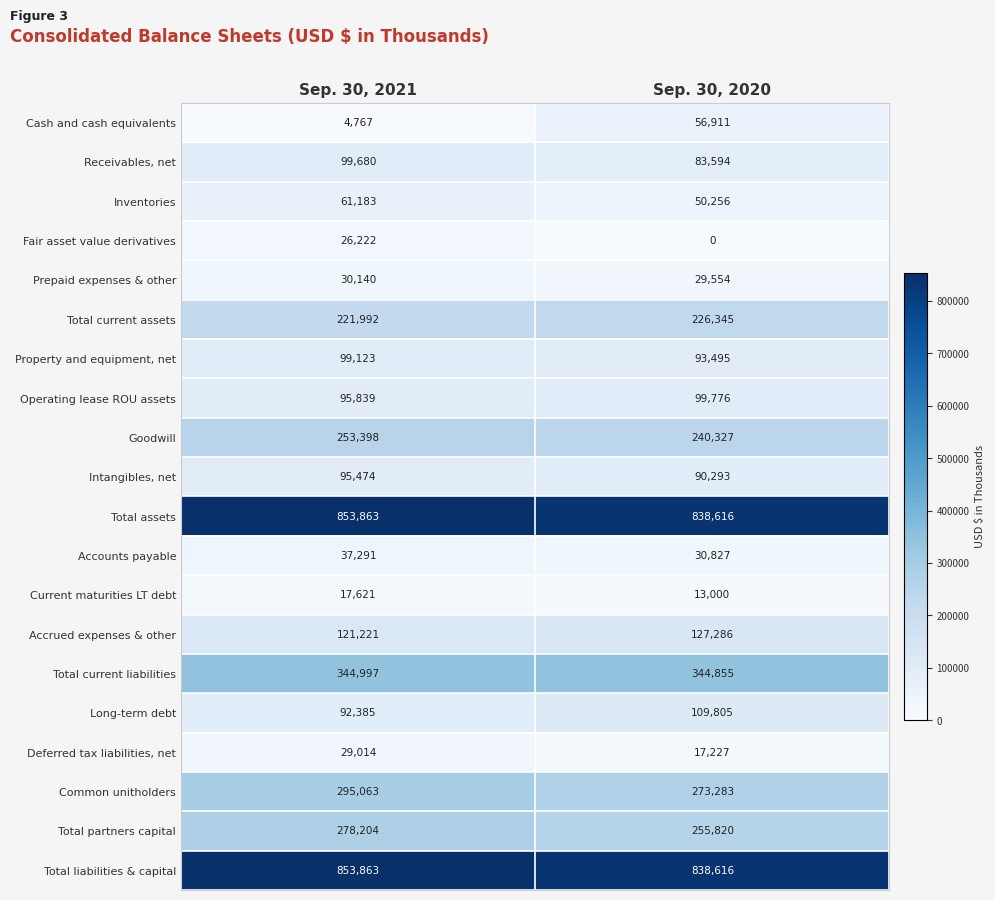

What is the sum of all Goodwill values?

493725